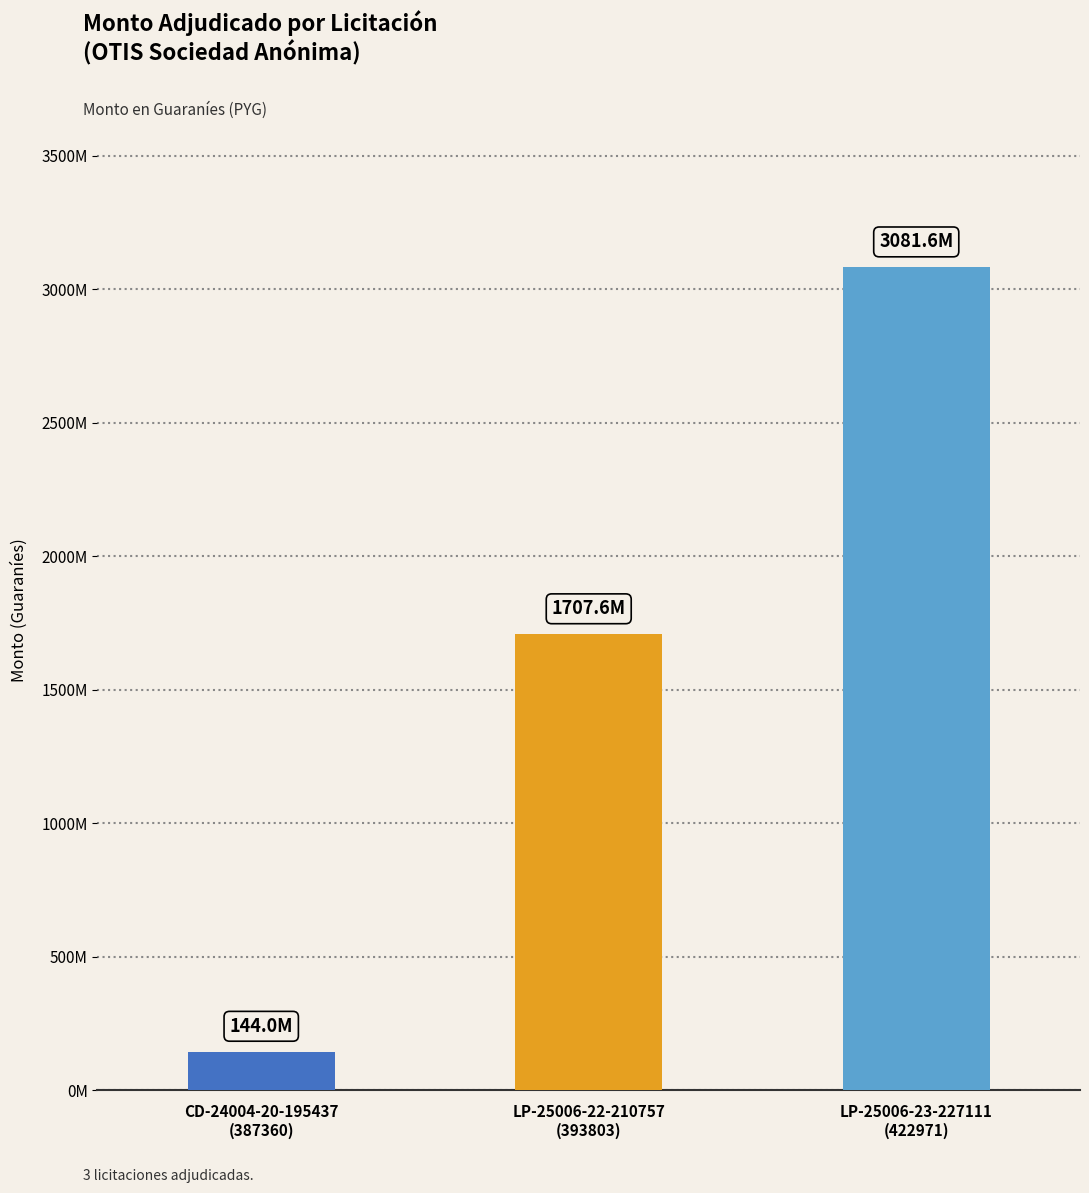

What value does the data have at 422971-otis-sociedad-anonima-1, to the nearest 50?

3081574350